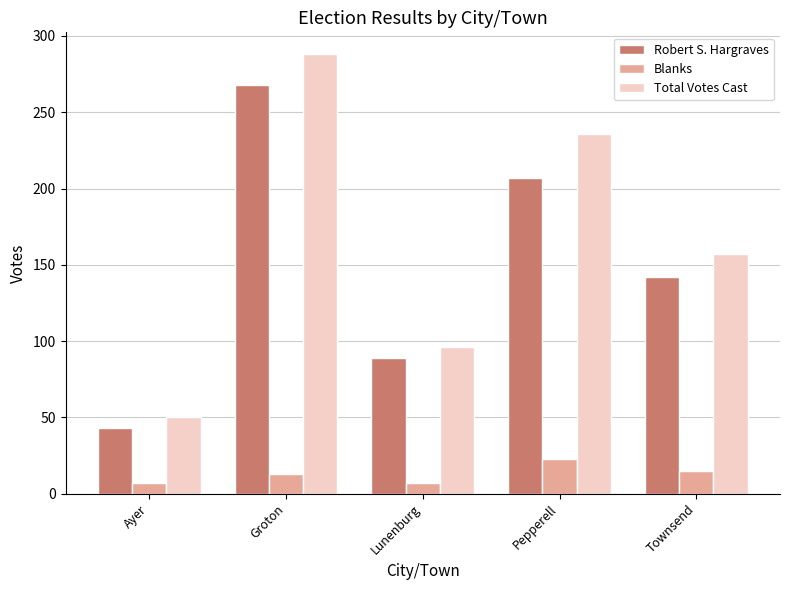

What position from the right is Townsend?

1